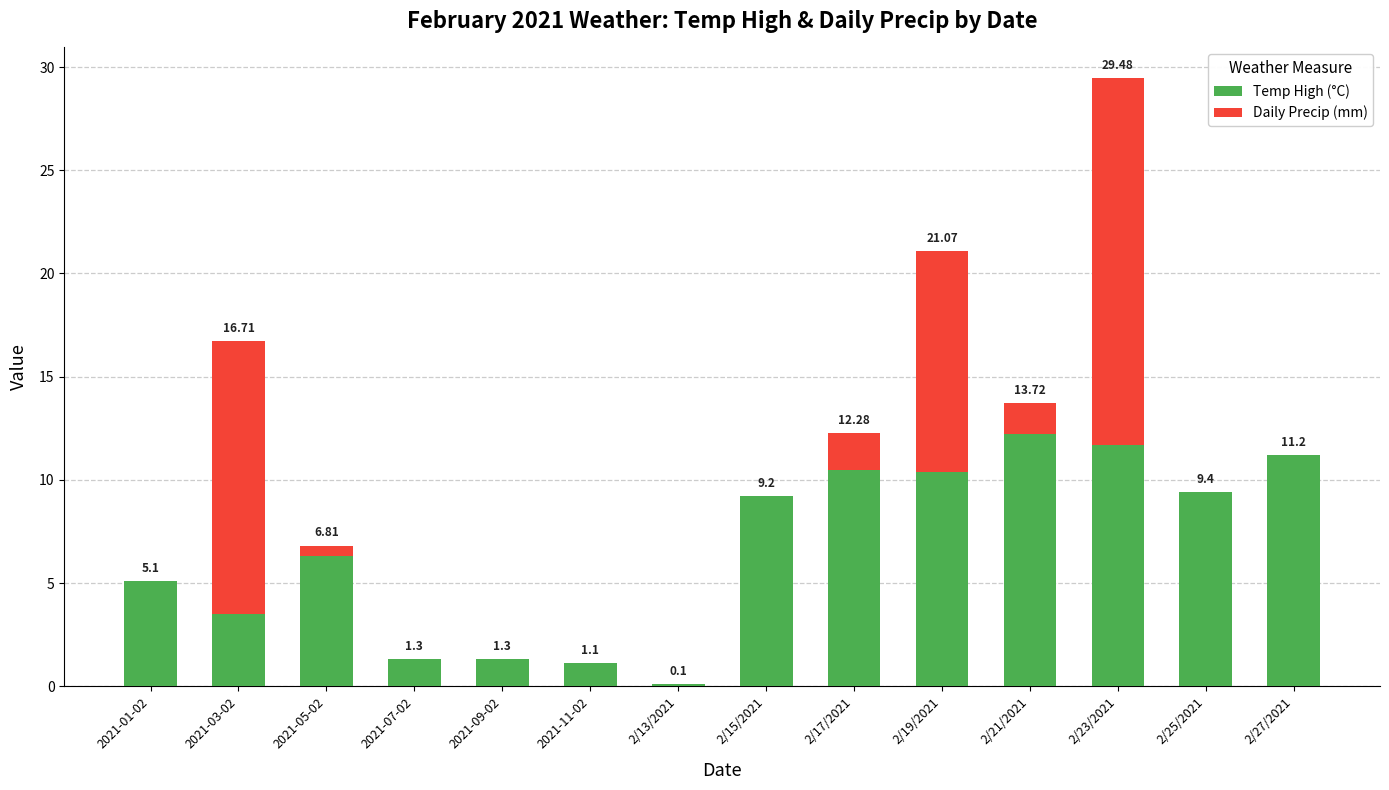

The value of Temp High (°C) at 2/25/2021 is 9.4. True or false?

True